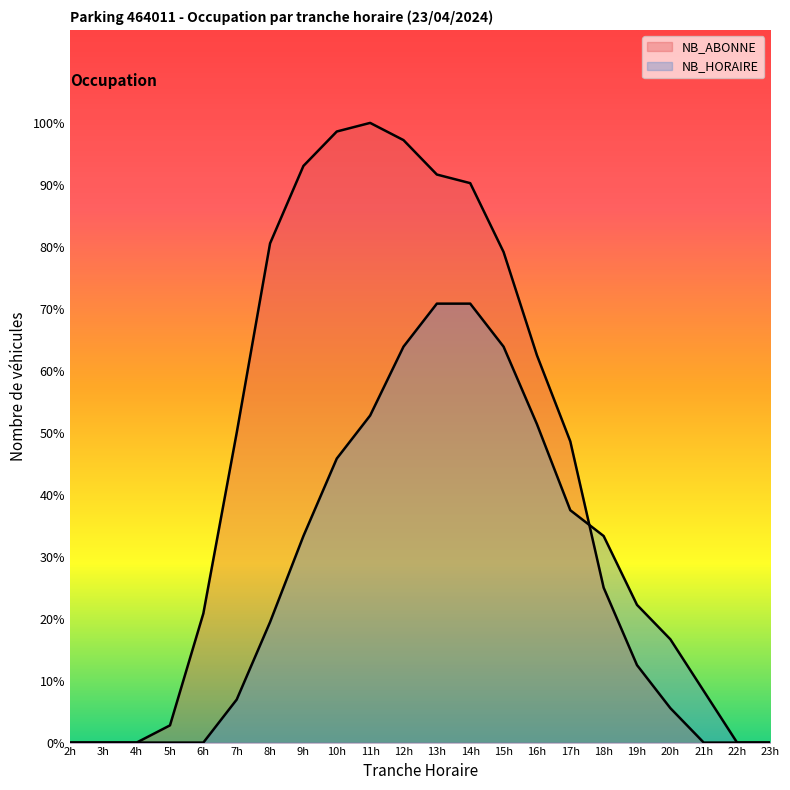

What are all the series names shown in the legend?

NB_ABONNE, NB_HORAIRE